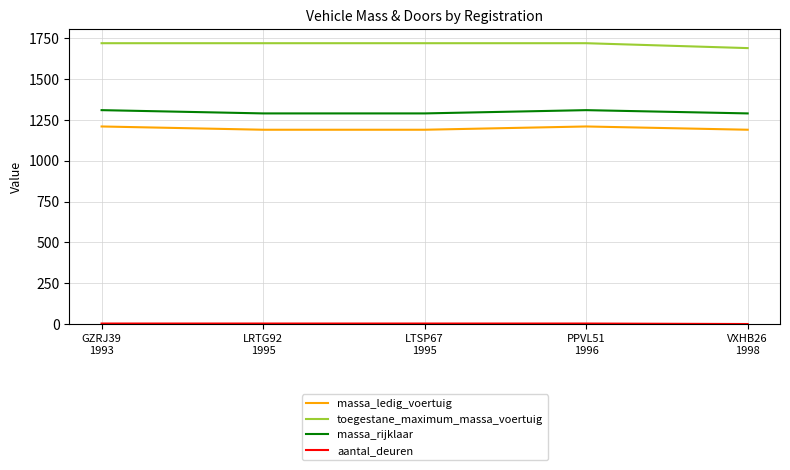

What is the greatest value displayed?

1720